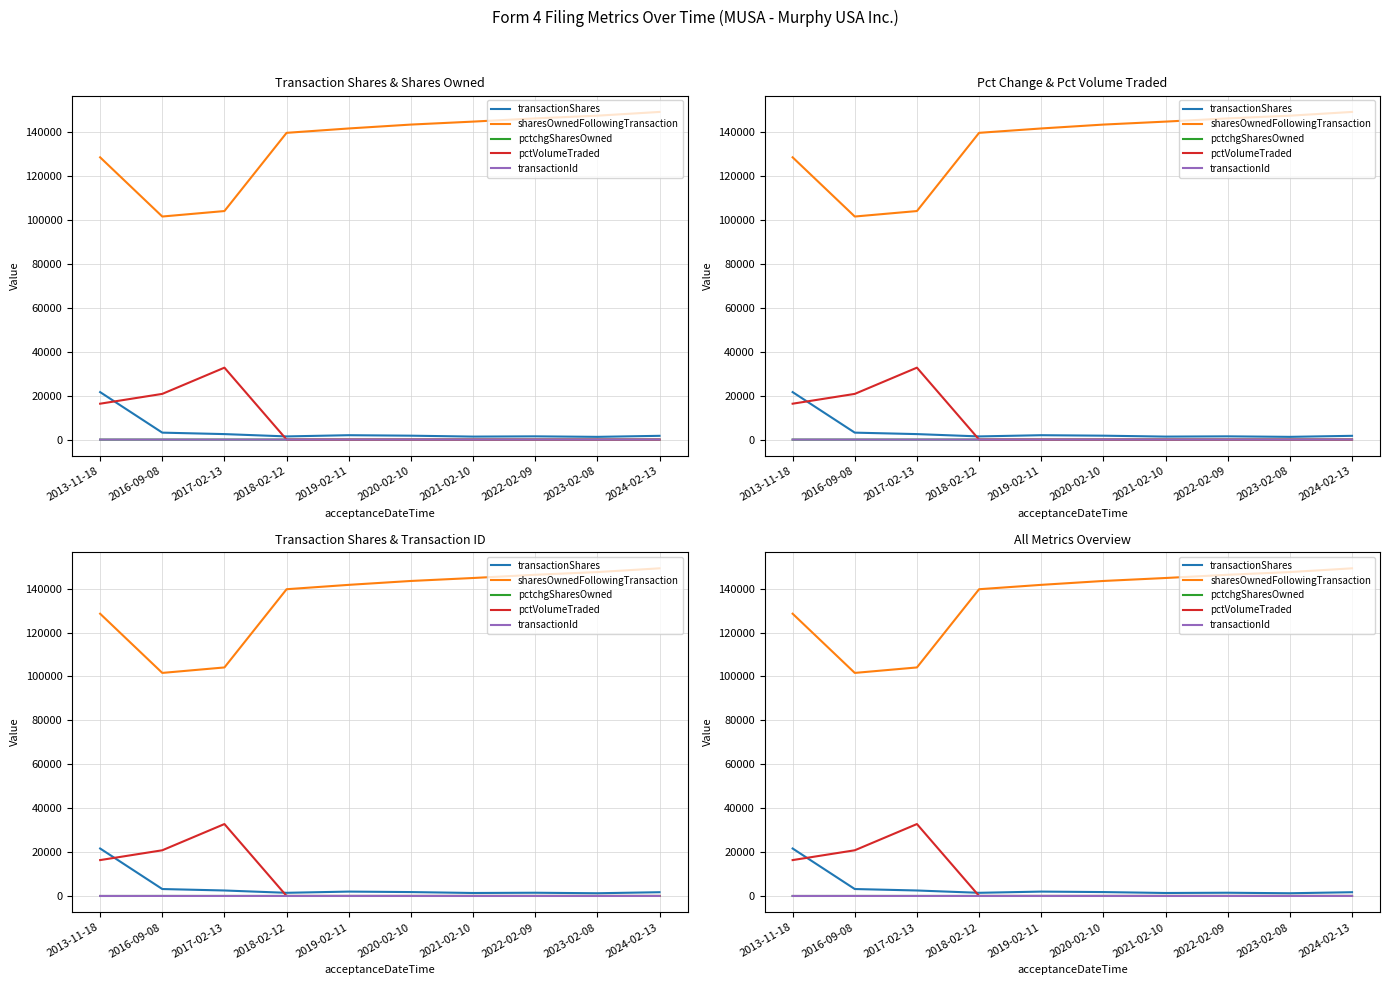

How many lines are shown in the chart?

5